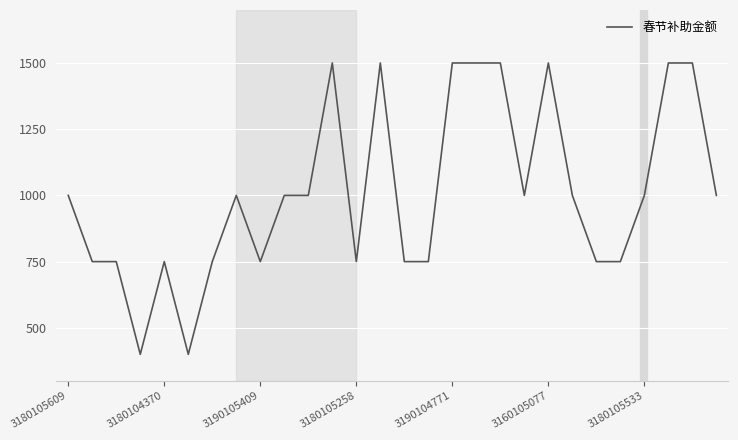

What is the difference between the maximum and minimum values?

1100